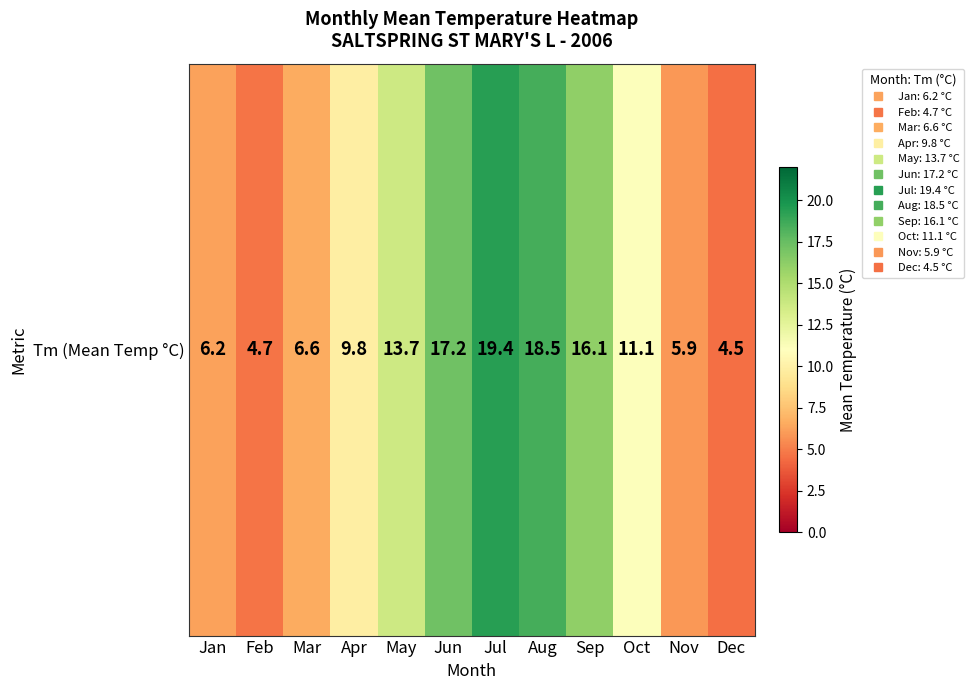

How many data points does each series have?

12